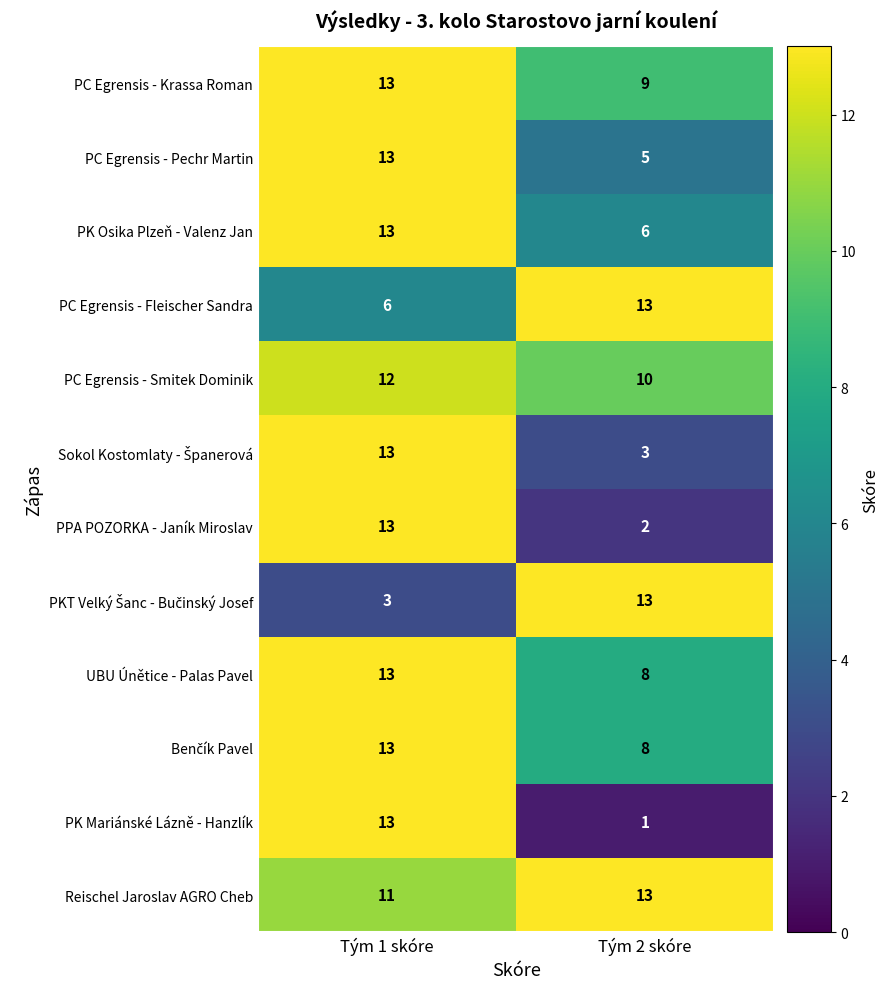

What is the approximate value of PC Egrensis - Pechr Martin at Tým 1 skóre?

13